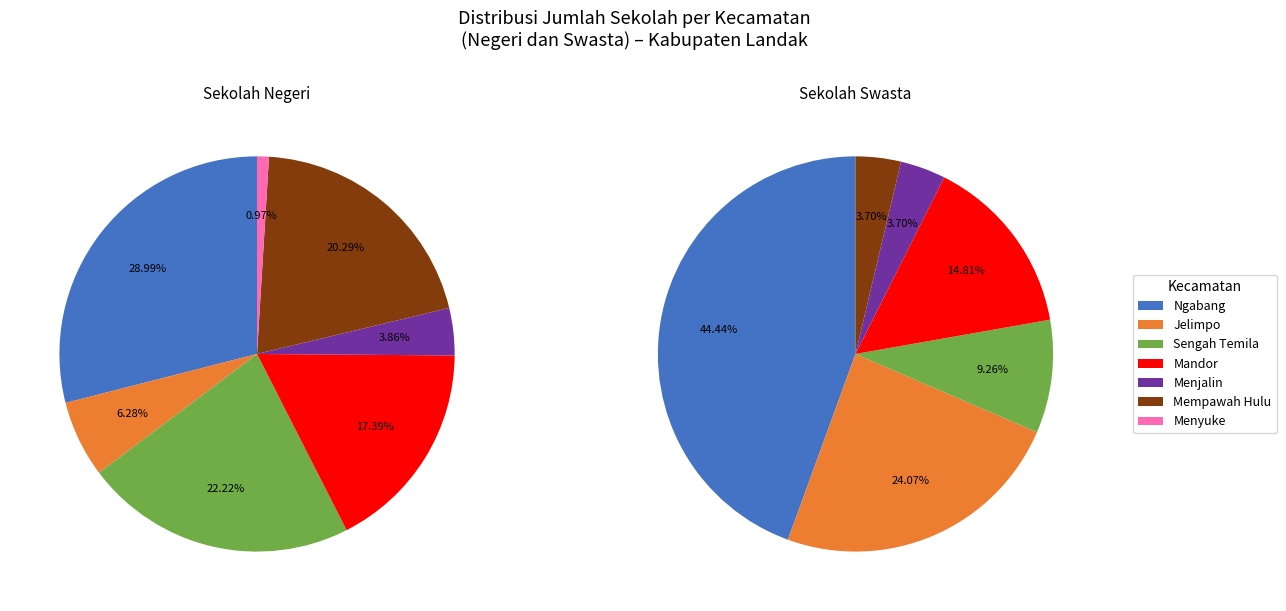

The Menjalin slice represents 4% of the pie. True or false?

True